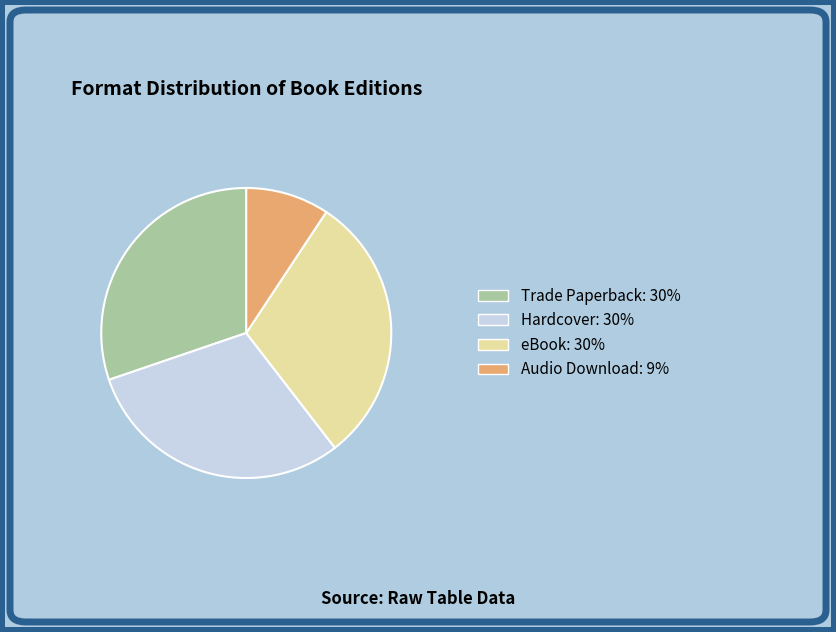

Count the number of slices in the pie.

4